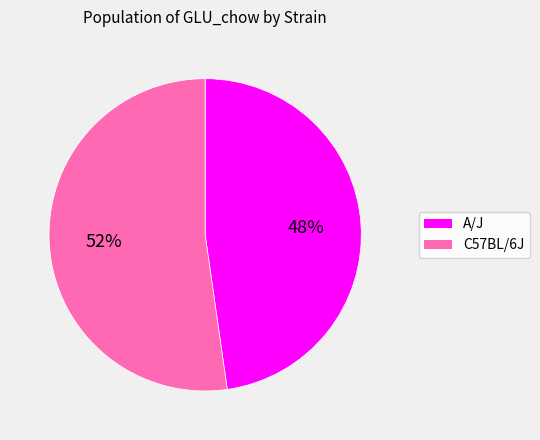

What is the ratio of the value at A/J to the value at C57BL/6J?

0.9